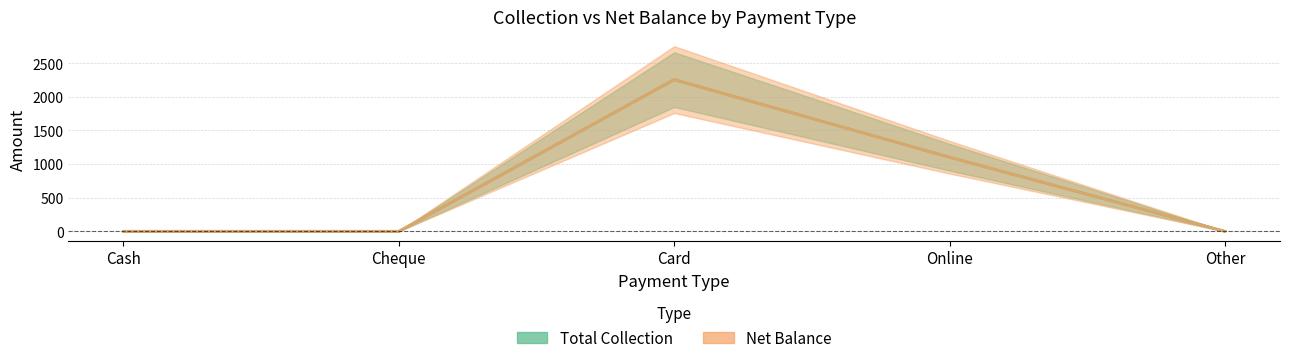

Reading left to right, transcribe all the data shown in this chart.

Total Collection: 0.0	0.0	2255.4	1101.4	0.0
Net Balance: 0.0	0.0	2255.4	1101.4	0.0